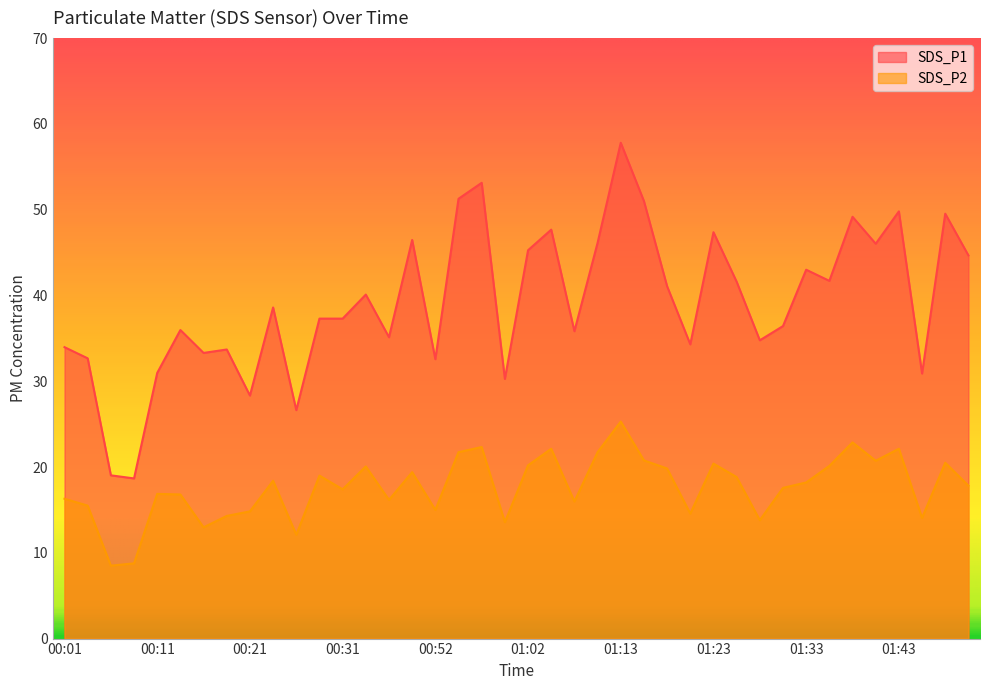

Reading left to right, extract all data points from this chart.

SDS_P1: 34.0	32.7	19.0	18.7	31.0	36.0	33.3	33.7	28.3	38.6	26.6	37.3	37.3	40.1	35.1	46.5	32.6	51.3	53.1	30.3	45.3	47.7	35.8	46.1	57.8	51.0	41.1	34.3	47.4	41.6	34.8	36.4	43.0	41.7	49.2	46.0	49.8	30.9	49.5	44.7
SDS_P2: 16.3	15.5	8.5	8.8	16.9	16.8	13.0	14.3	14.8	18.4	12.1	19.0	17.4	20.1	16.2	19.4	15.0	21.7	22.3	13.6	20.2	22.1	16.0	21.7	25.3	20.8	19.8	14.6	20.4	18.8	13.8	17.6	18.2	20.1	22.9	20.7	22.1	14.1	20.5	17.8